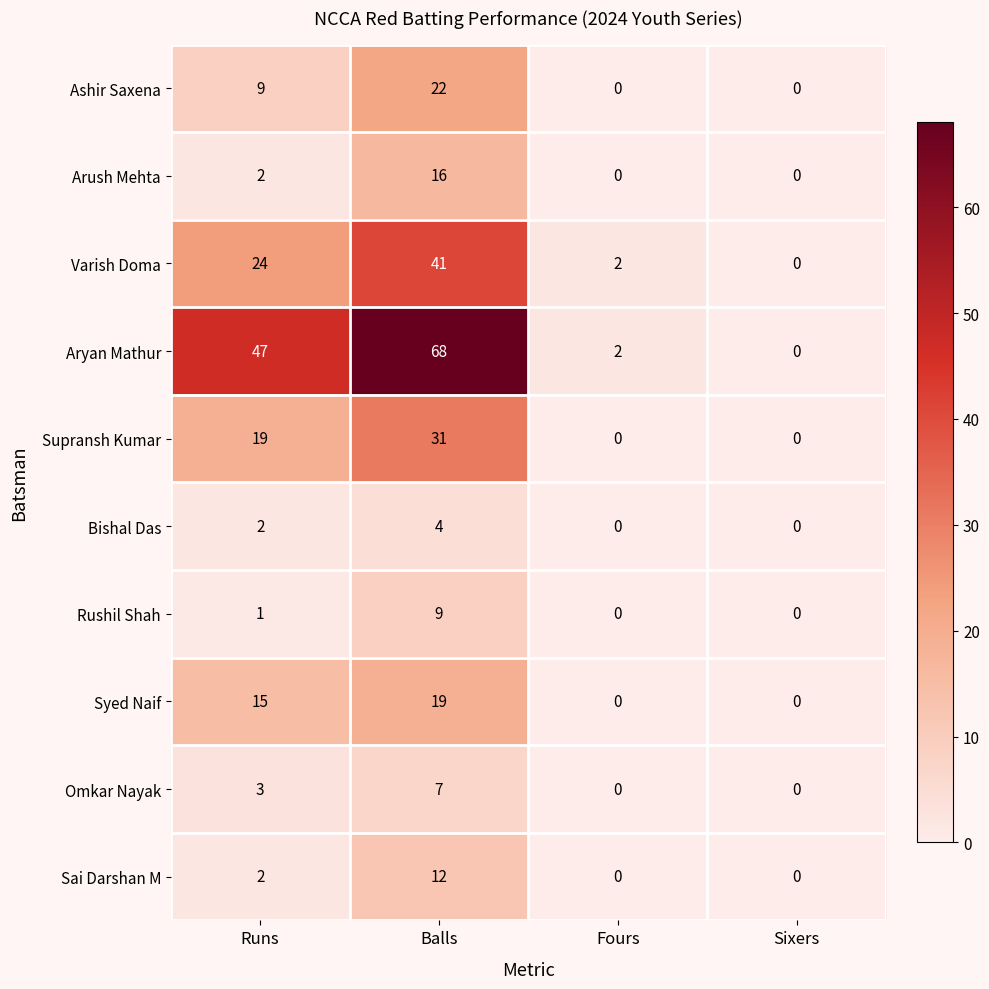

Count the Omkar Nayak values in the range 0 to 7.

4